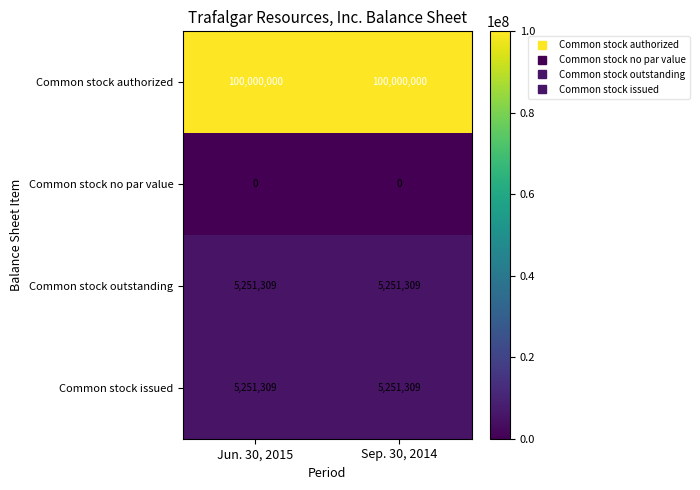

What is the total value across all series at Jun. 30, 2015?

110502618